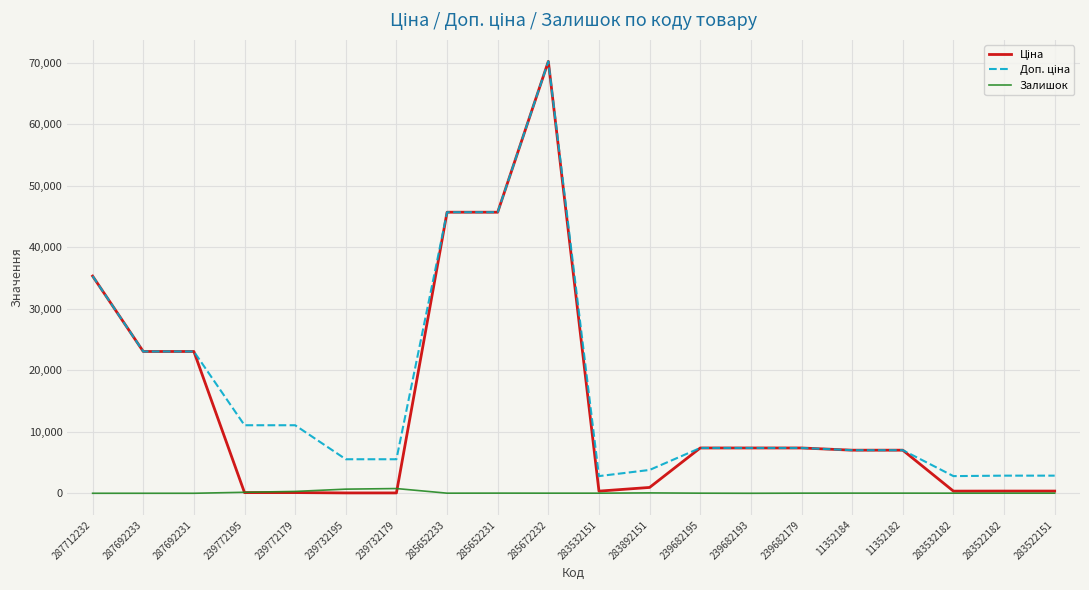

What is the difference between the highest and lowest values at 283522182?

2847.8